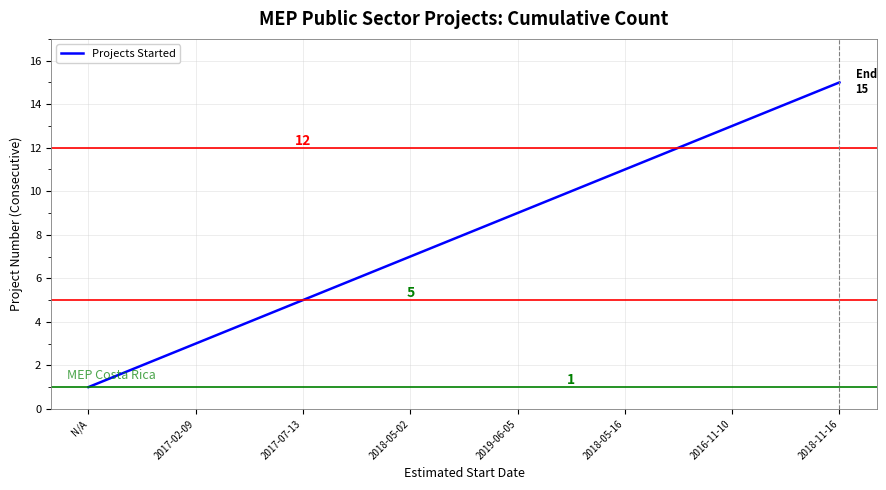

What is the difference between the maximum and minimum values?

14